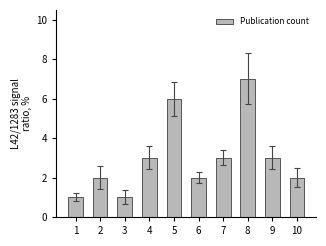

What is the sum of all values?

30